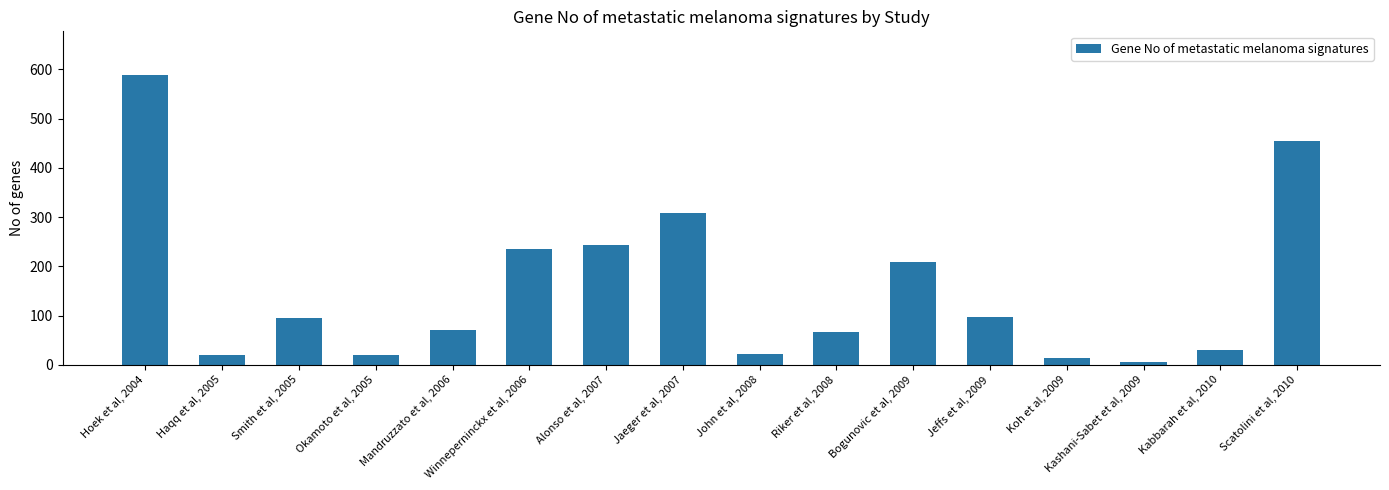

What is the change in value from Okamoto et al, 2005 to Mandruzzato et al, 2006?

+50